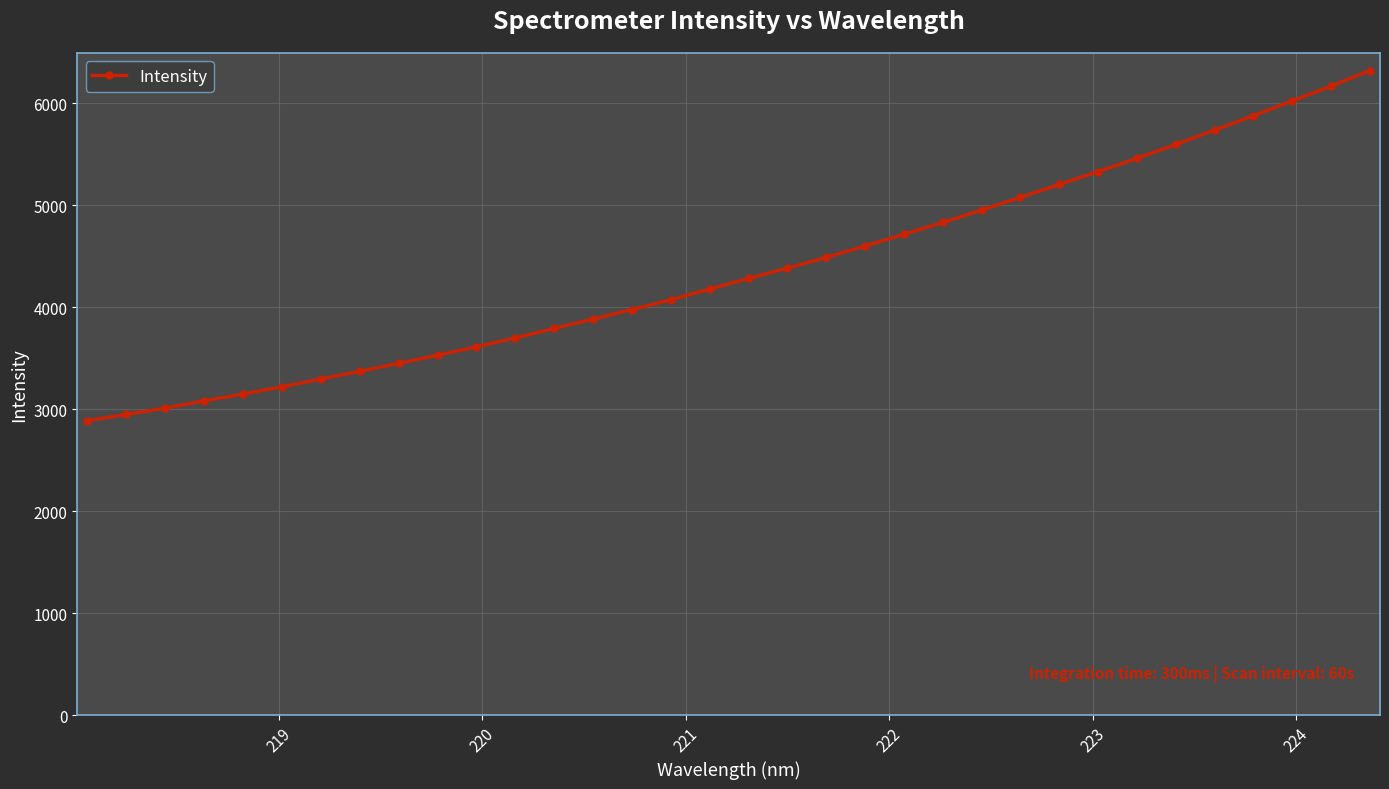

What is the value of the 9th point from the left?

3449.9